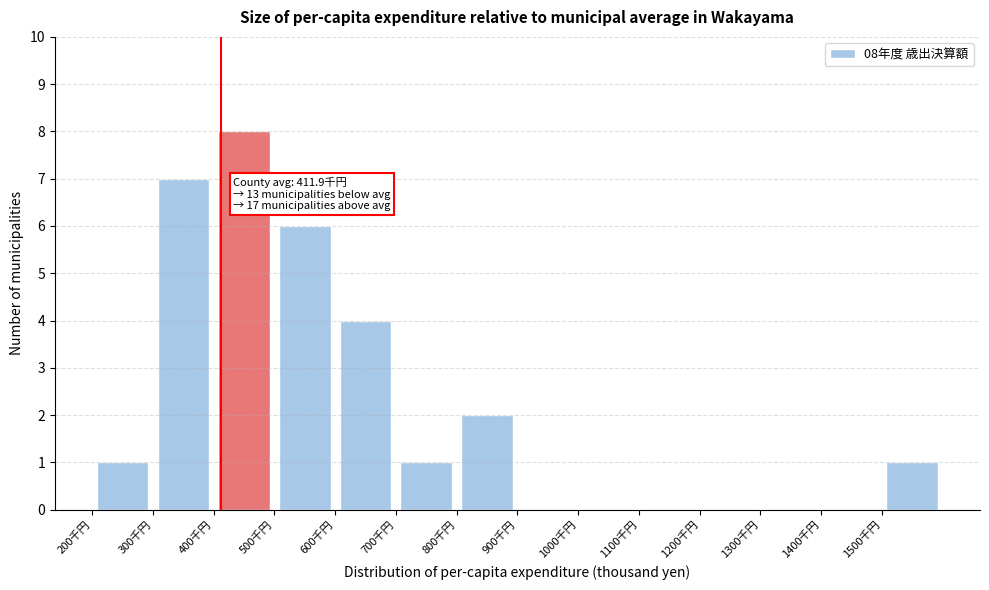

Over which range of the x-axis is the bar tallest?

400 to 500